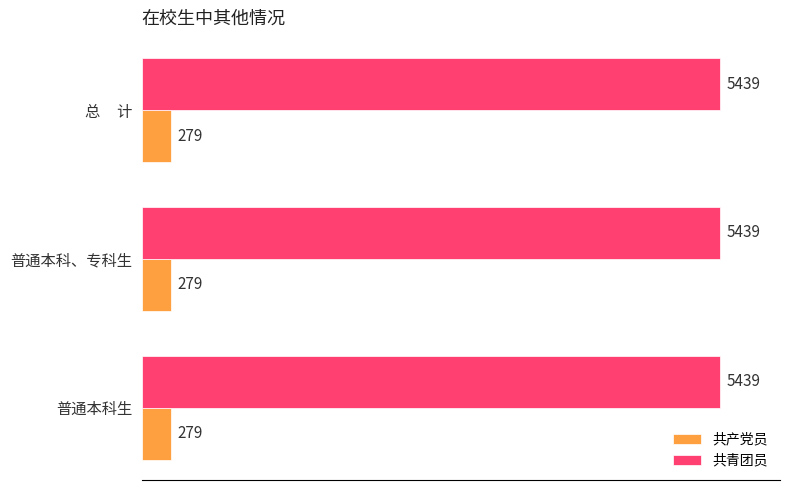

What is the minimum value for 共青团员?

5439